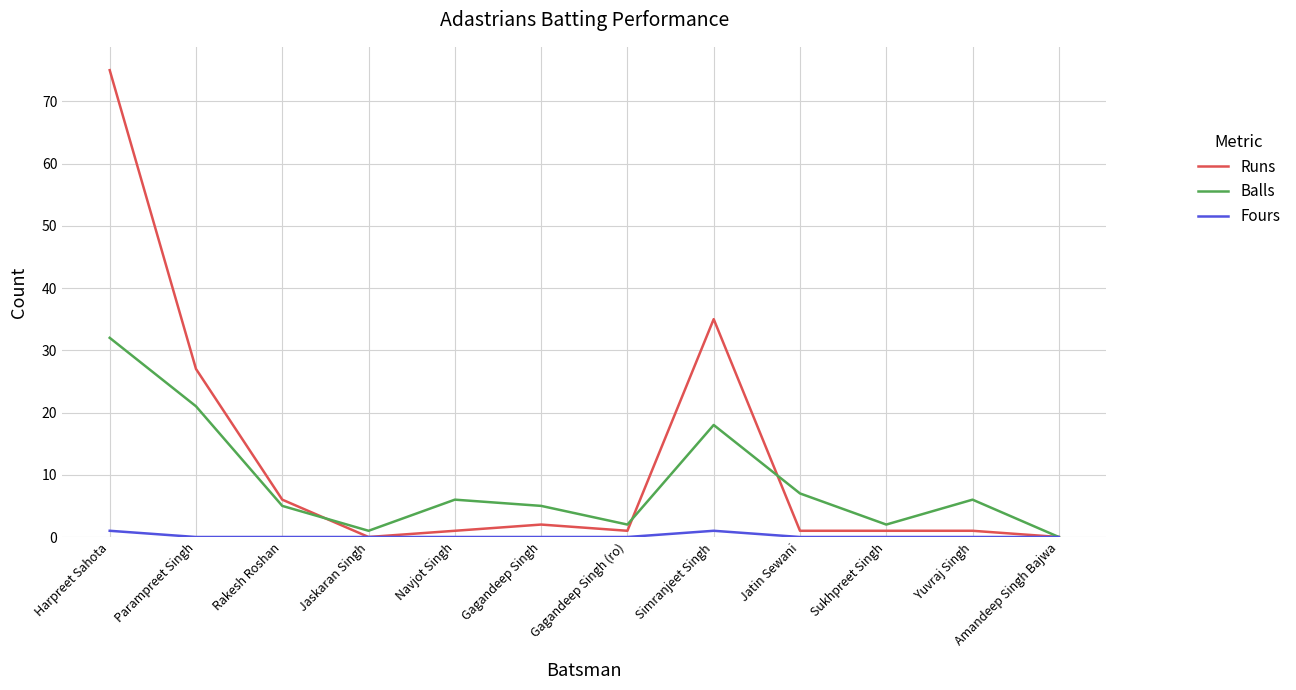

Between Parampreet Singh and Gagandeep Singh, which series saw the biggest shift?

Runs